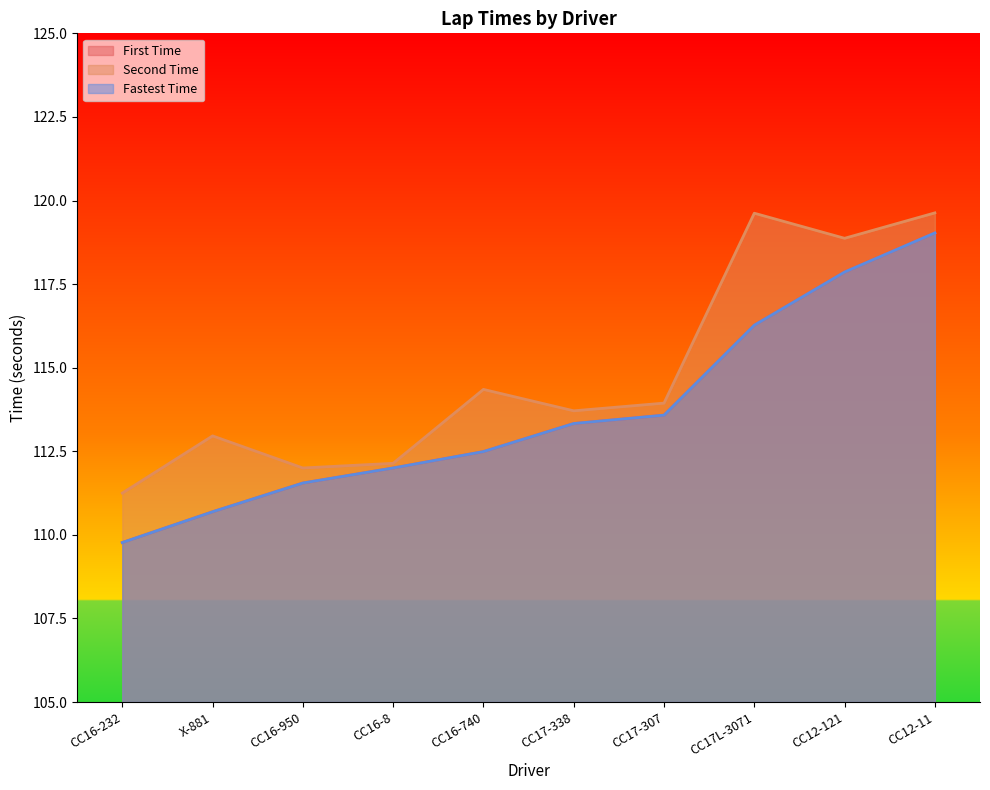

What is the label of the 1st point from the left?

CC16-232